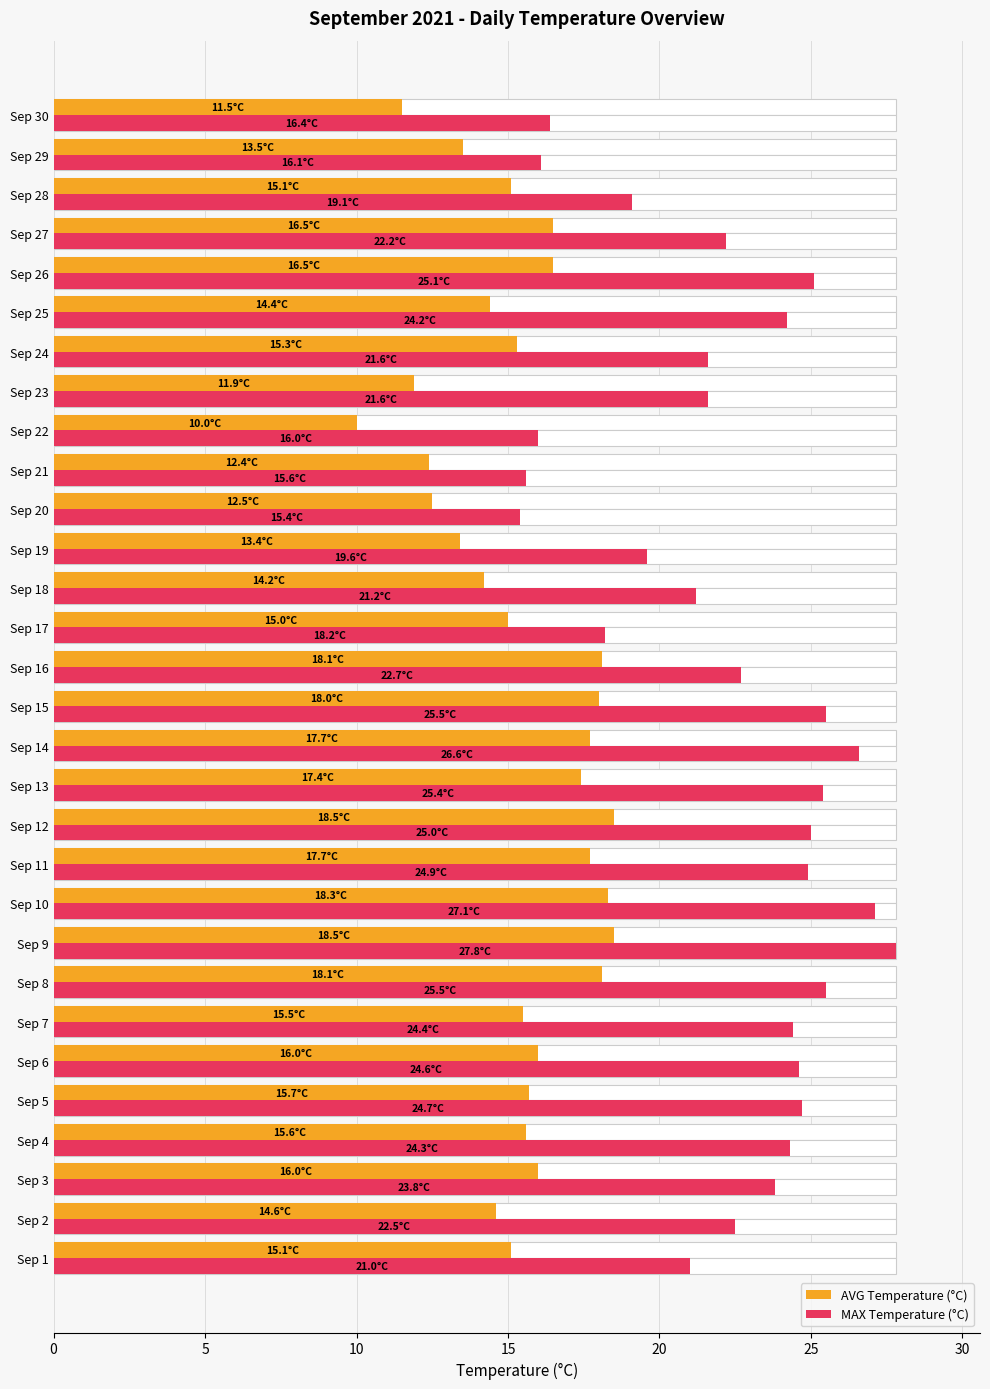

The value of AVG Temperature (°C) at Sep 25 is 4.0. True or false?

False